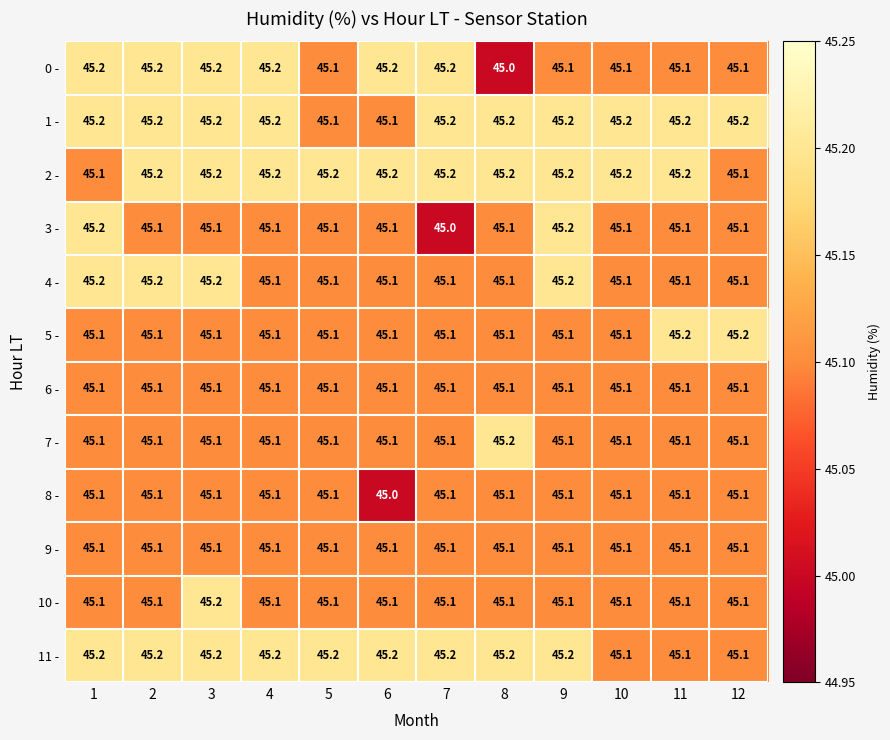

Which series changed the most between 2 and 3?

10 -